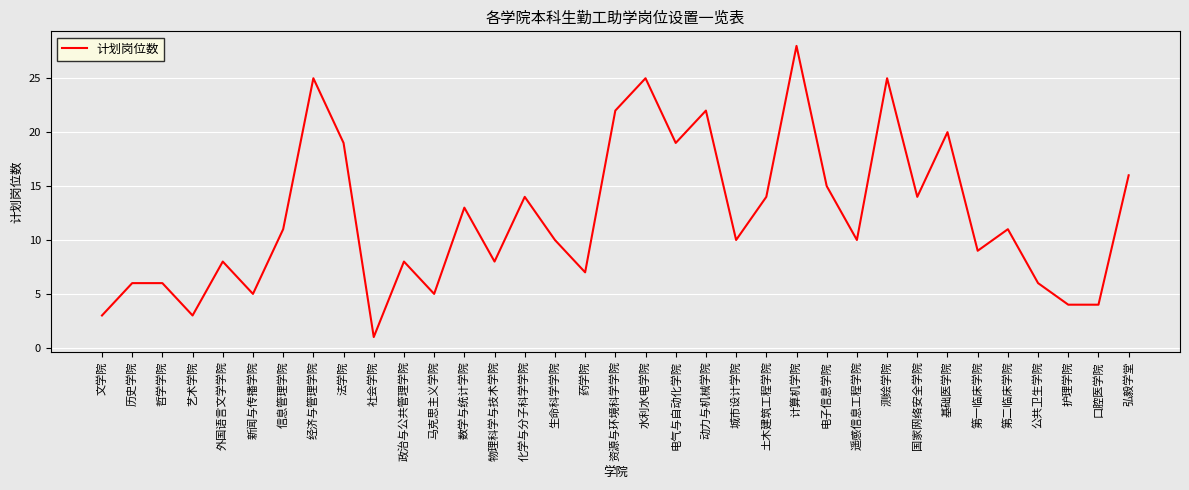

How many lines are shown in the chart?

1